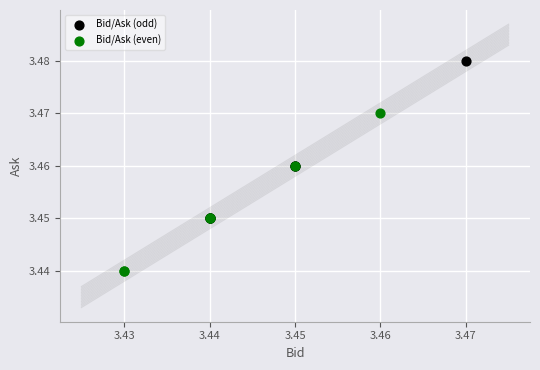

Which series contains the highest Y value?

Bid/Ask (odd)